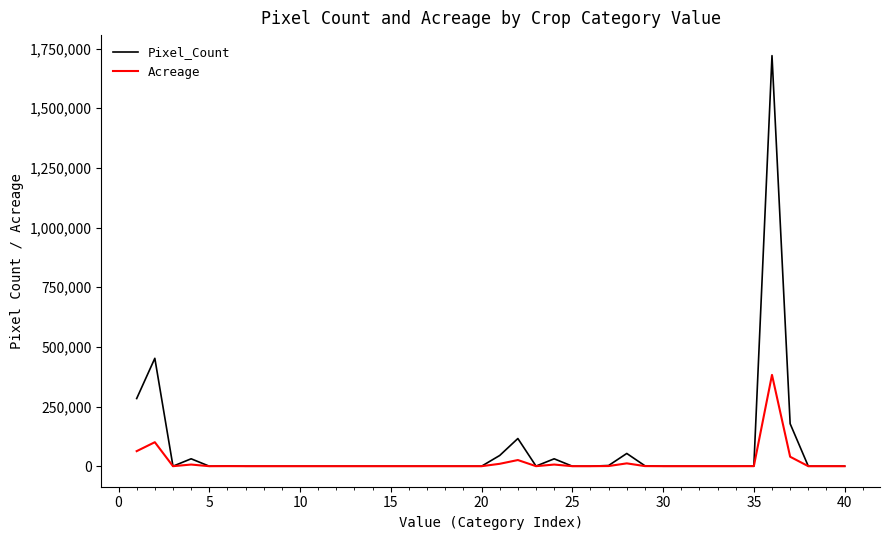

Rank the series by their maximum value, from highest to lowest.

Pixel_Count, Acreage